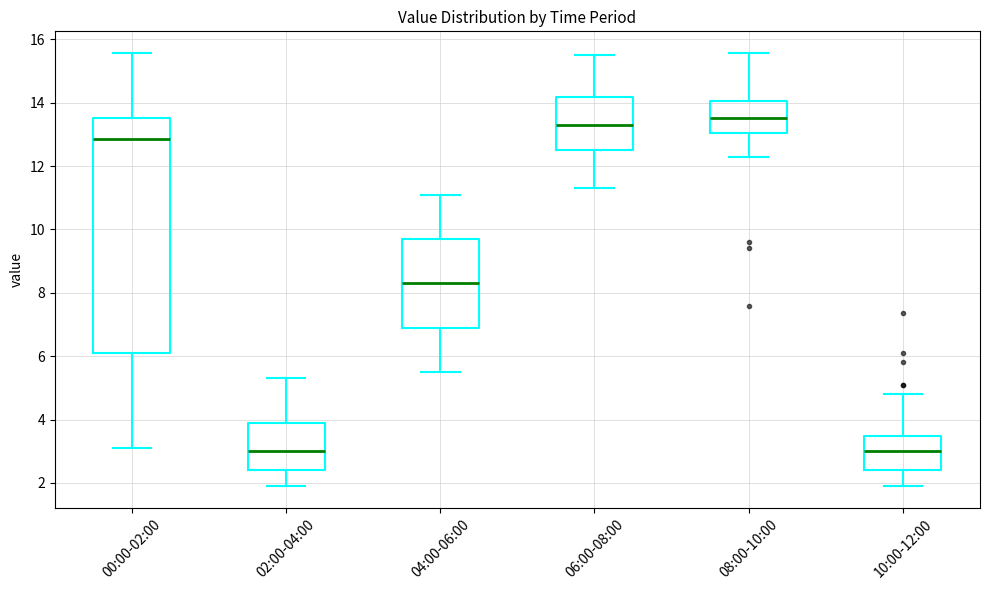

Reading left to right, read every box against the y-axis: the position of its median line, the range the box covers, and the ends of its whiskers. The values are not printed on the chart, so give them approximately, as read against the axis.

00:00-02:00: median 12.8, box 6.2 to 13.6, whiskers 3.2 to 15.6
02:00-04:00: median 3.0, box 2.4 to 4.0, whiskers 2.0 to 5.4
04:00-06:00: median 8.4, box 7.0 to 9.8, whiskers 5.6 to 11.2
06:00-08:00: median 13.4, box 12.6 to 14.2, whiskers 11.4 to 15.6
08:00-10:00: median 13.6, box 13.0 to 14.0, whiskers 12.4 to 15.6
10:00-12:00: median 3.0, box 2.4 to 3.4, whiskers 2.0 to 4.8